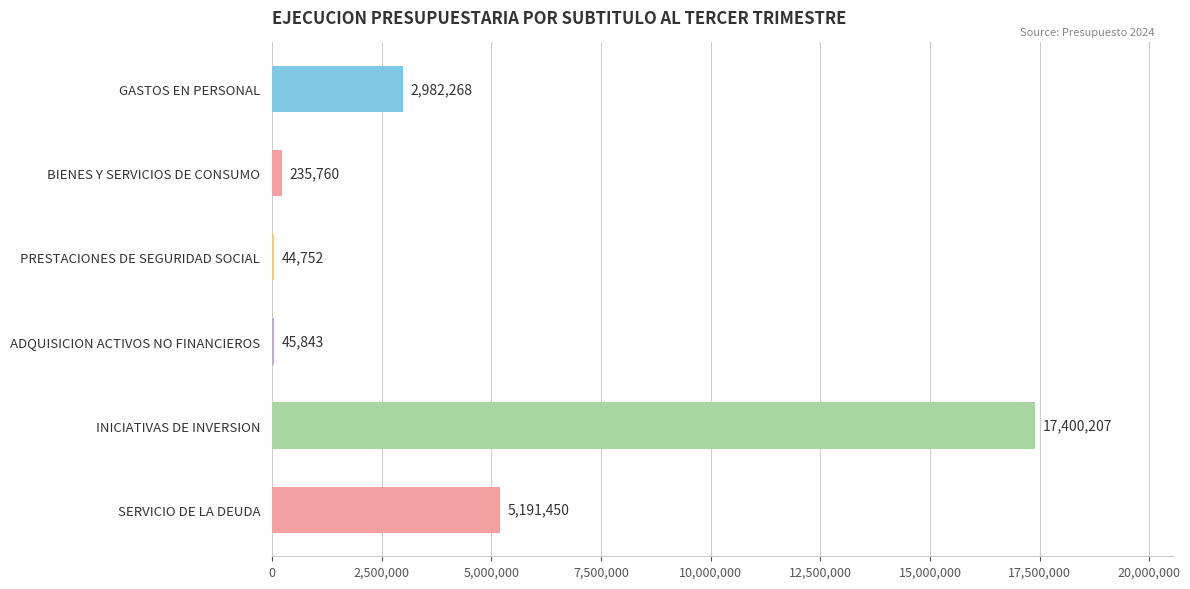

What is the greatest value displayed?

17400207